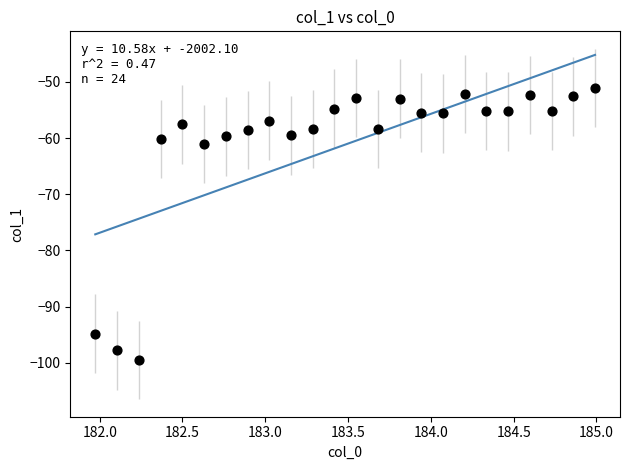

What is the range of Y values (max minus min)?

48.4